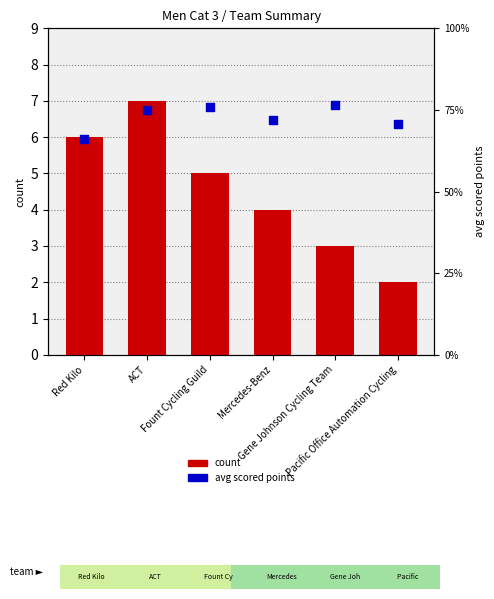

Which series has the largest total across all categories?

avg scored points